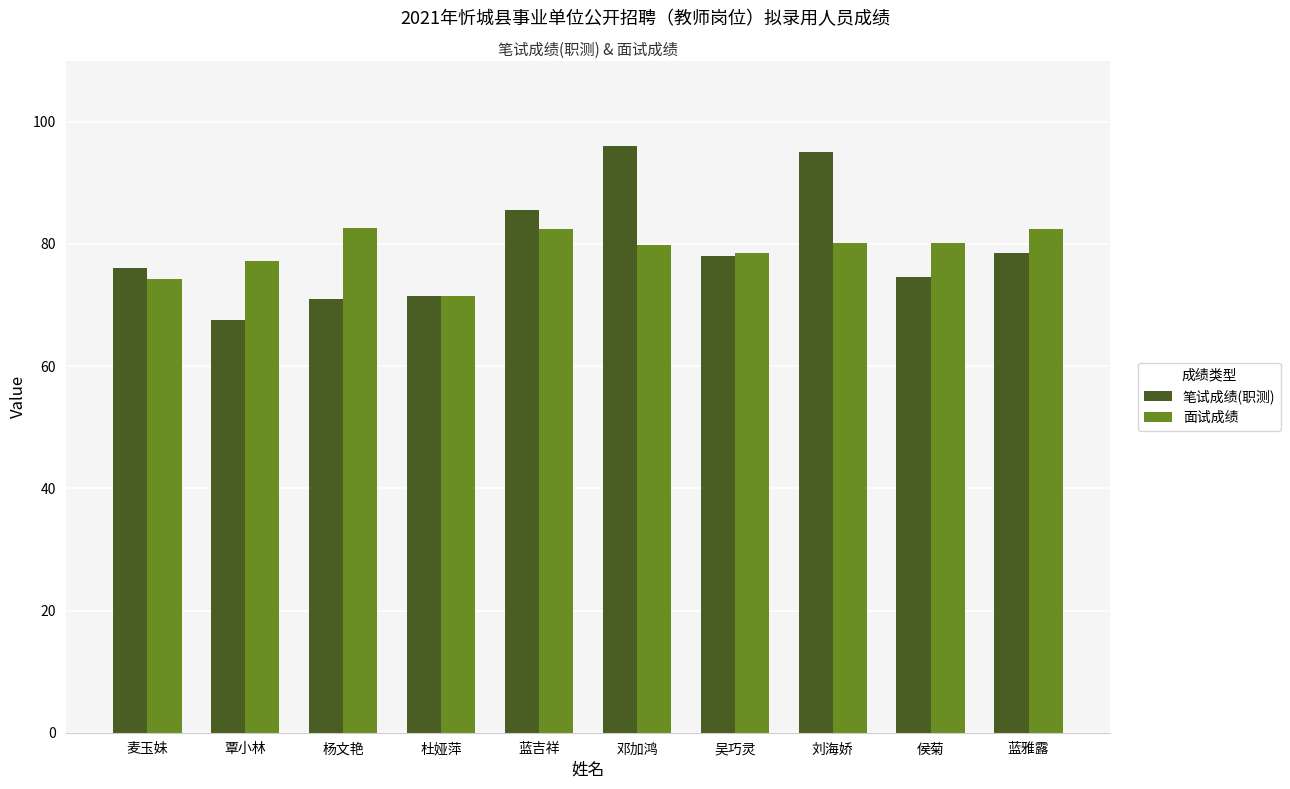

Which series has the widest spread of values?

笔试成绩(职测)